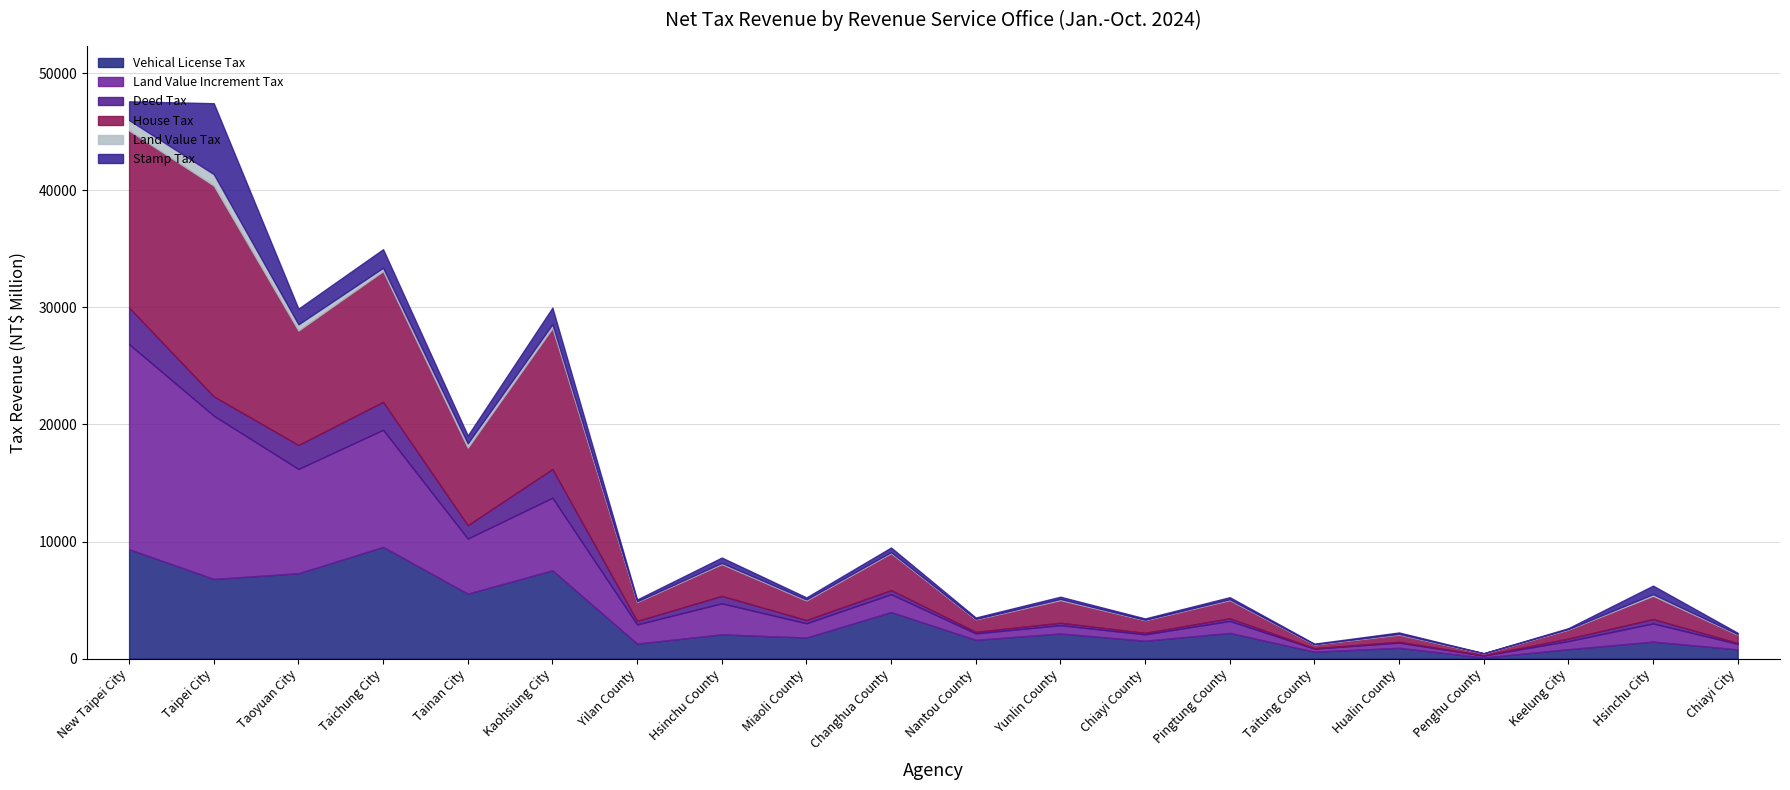

Rank the series at Kaohsiung City from lowest to highest value.

Land Value Tax, Stamp Tax, Deed Tax, Land Value Increment Tax, Vehical License Tax, House Tax